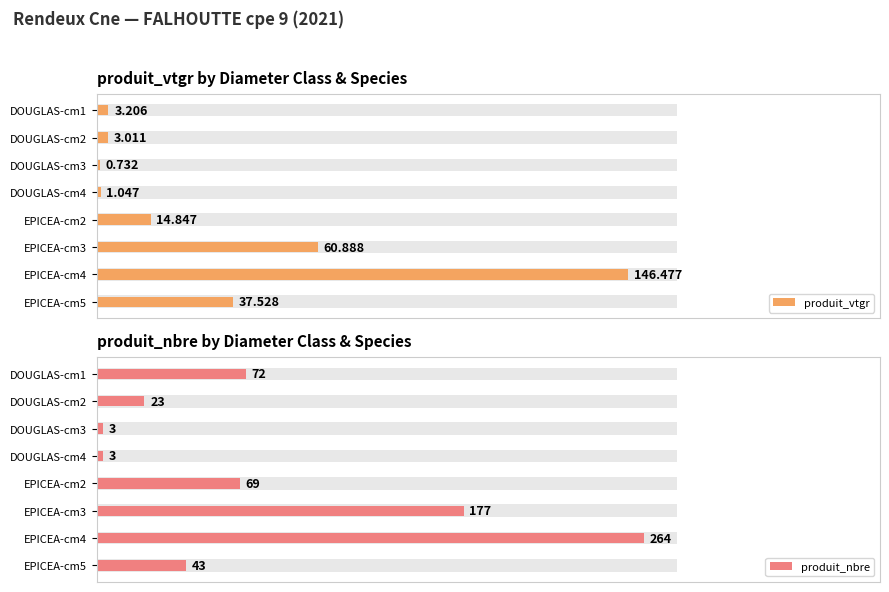

Does the chart contain stacked bars?

No